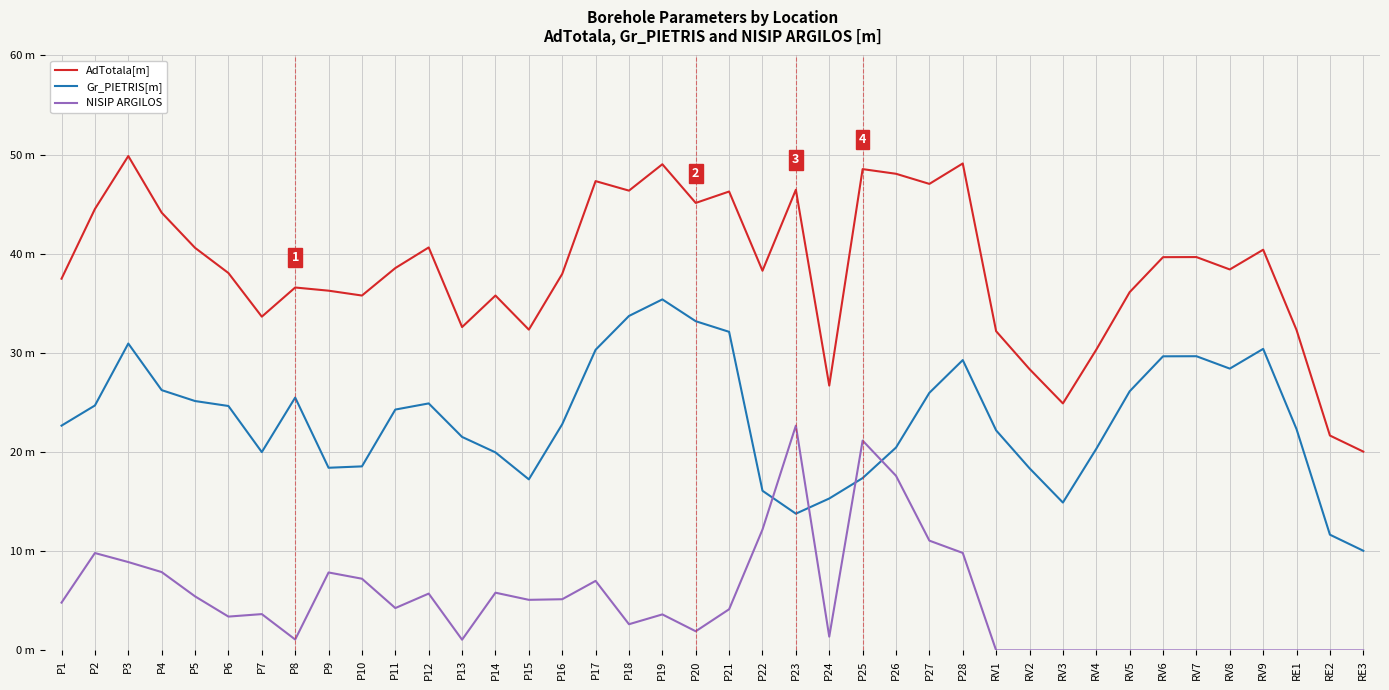

True or false: AdTotala[m] and NISIP ARGILOS cross at least once.

False